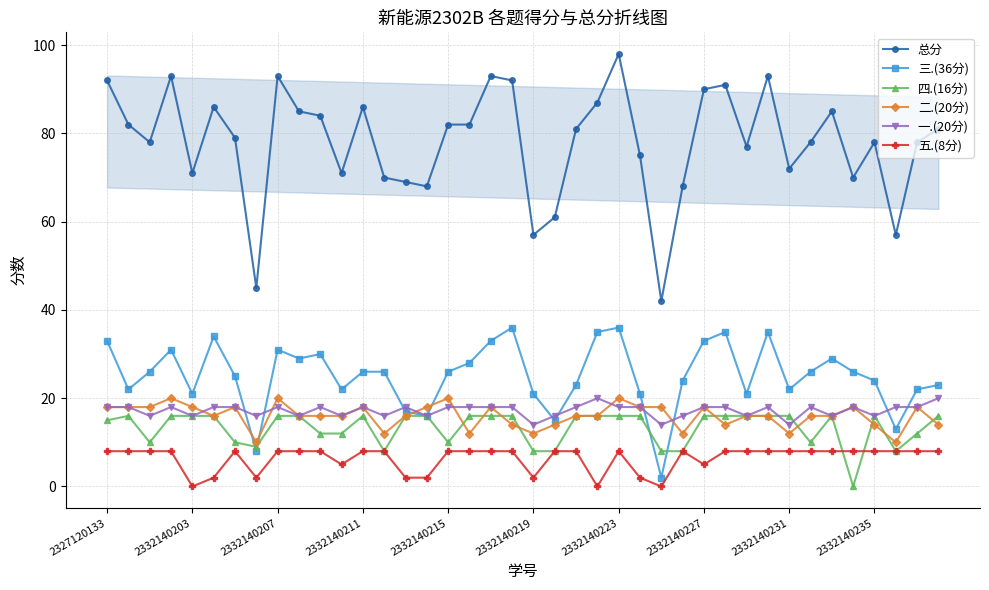

True or false: 总分 and 四.(16分) intersect in this chart.

False